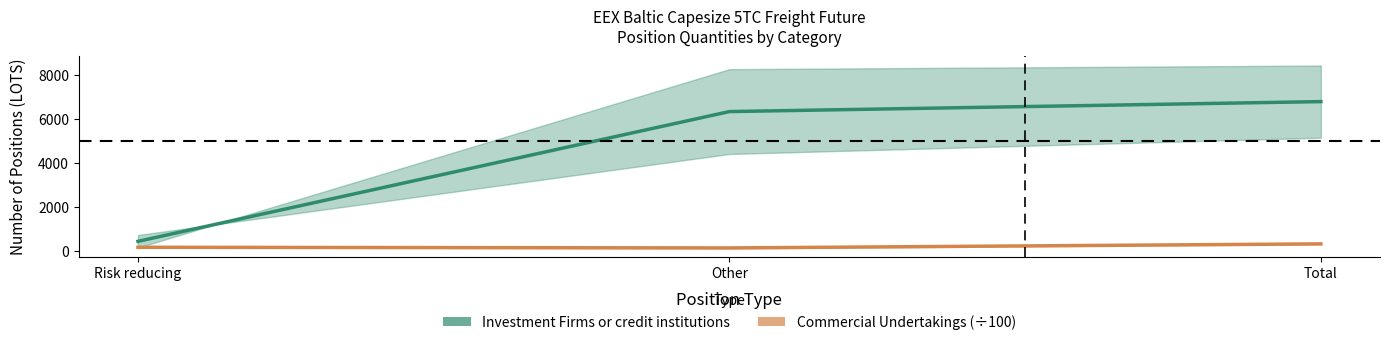

What position from the right is Risk reducing?

3